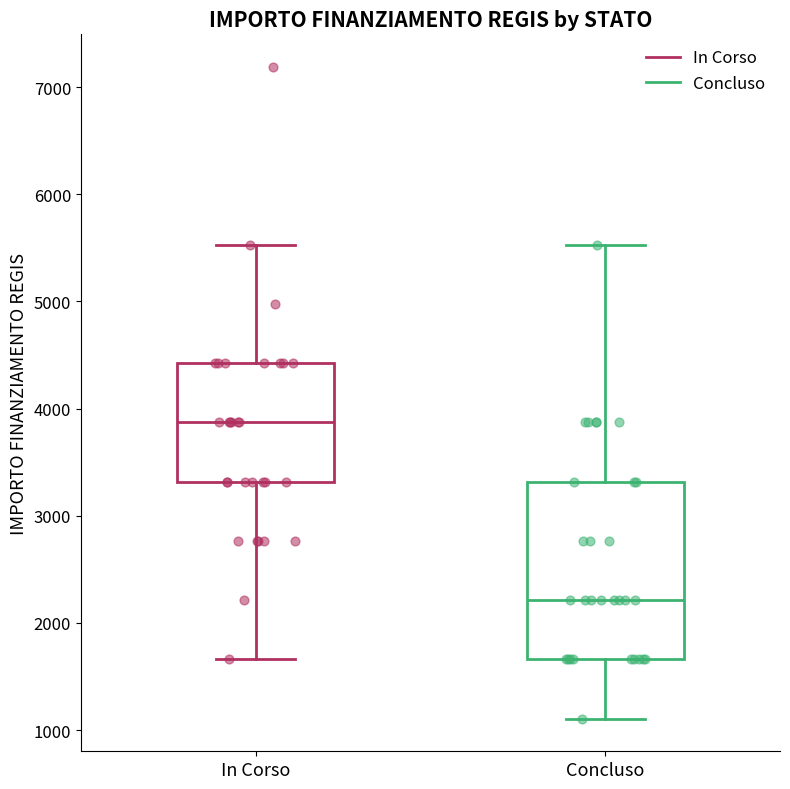

Reading left to right, read every box against the y-axis: the position of its median line, the range the box covers, and the ends of its whiskers. The values are not printed on the chart, so give them approximately, as read against the axis.

In Corso: median 3900, box 3300 to 4400, whiskers 1700 to 5500
Concluso: median 2200, box 1700 to 3300, whiskers 1100 to 5500